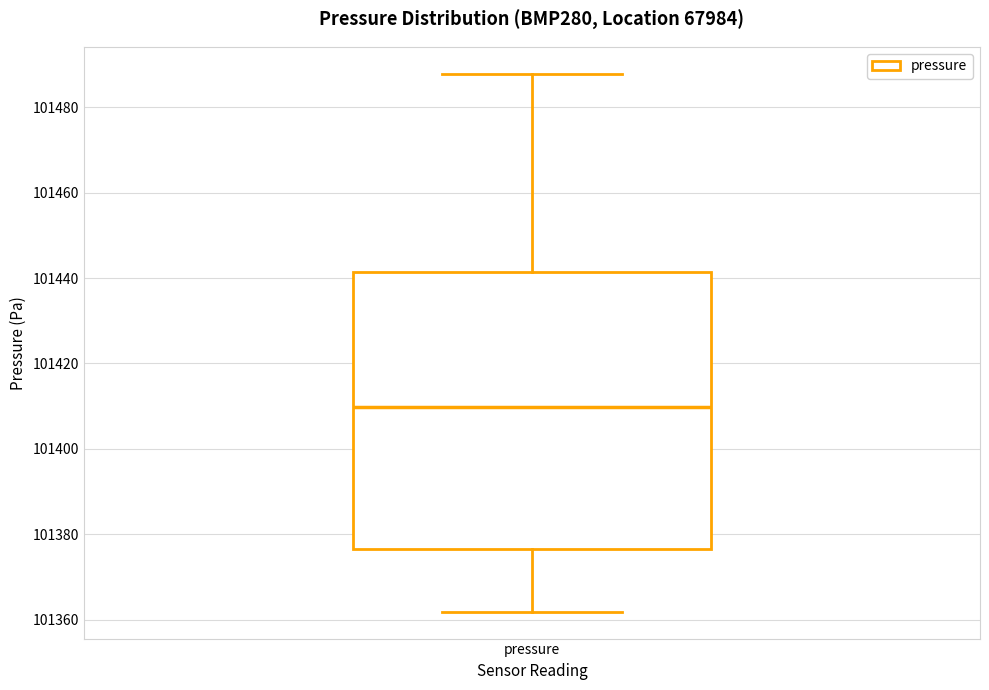

Where does the median line of the box for pressure sit on the y-axis? The values are not printed on the chart, so give them approximately, as read against the axis.

101410